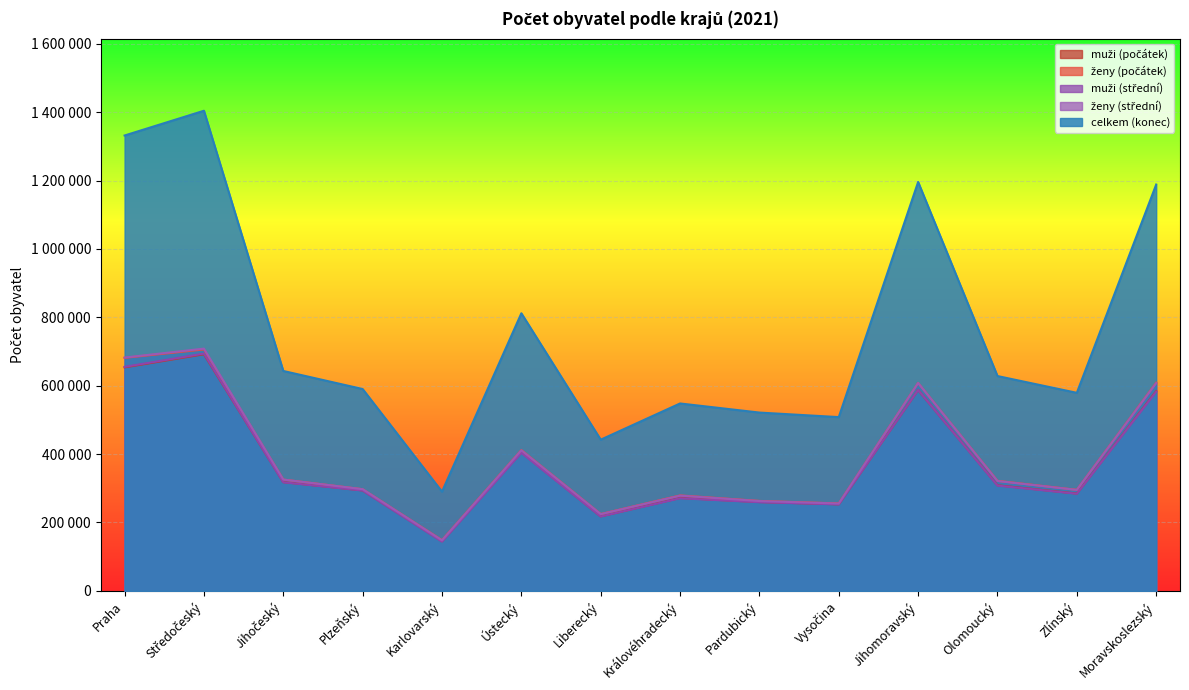

At which category is the sum across all series the highest?

Středočeský